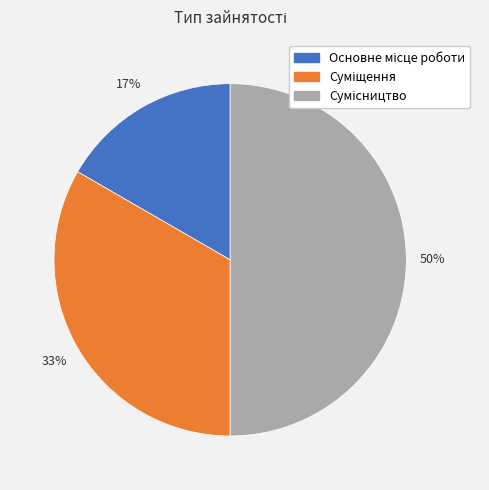

To the nearest percent, what is the difference between the largest and smallest slice percentages?

33%